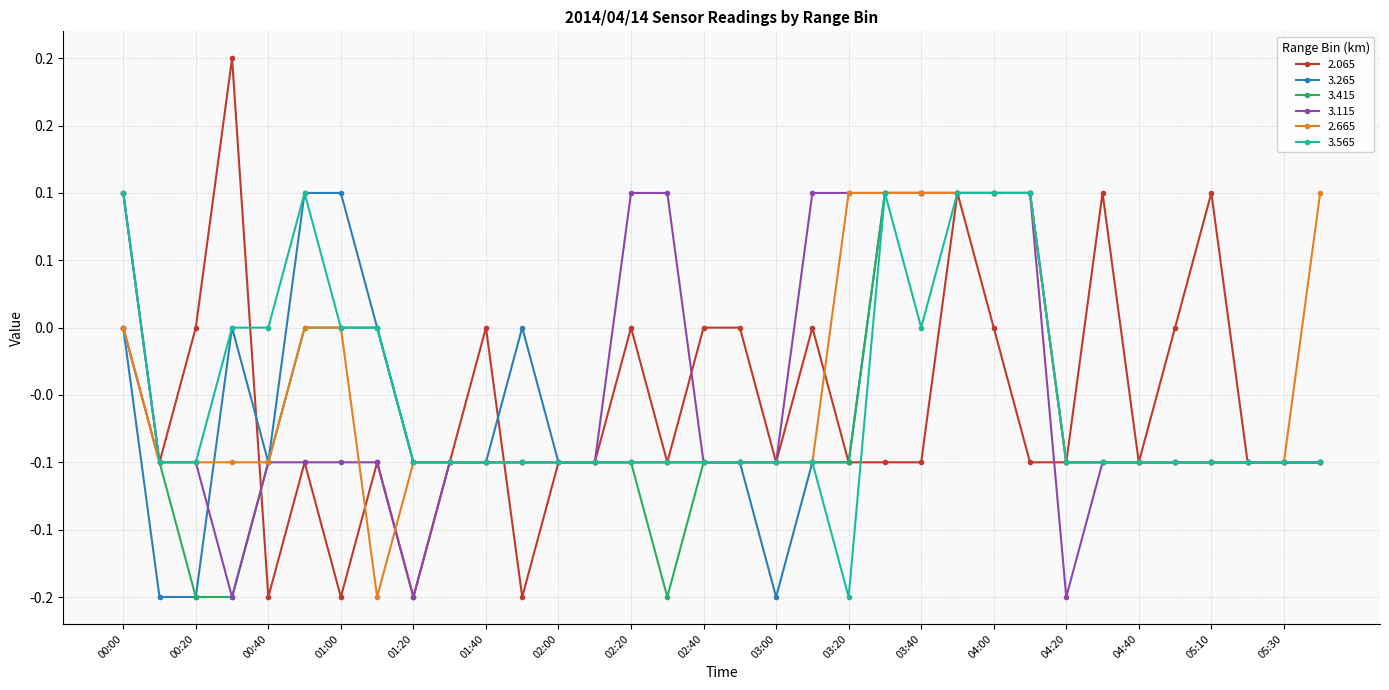

What are all the series names shown in the legend?

2.065, 3.265, 3.415, 3.115, 2.665, 3.565